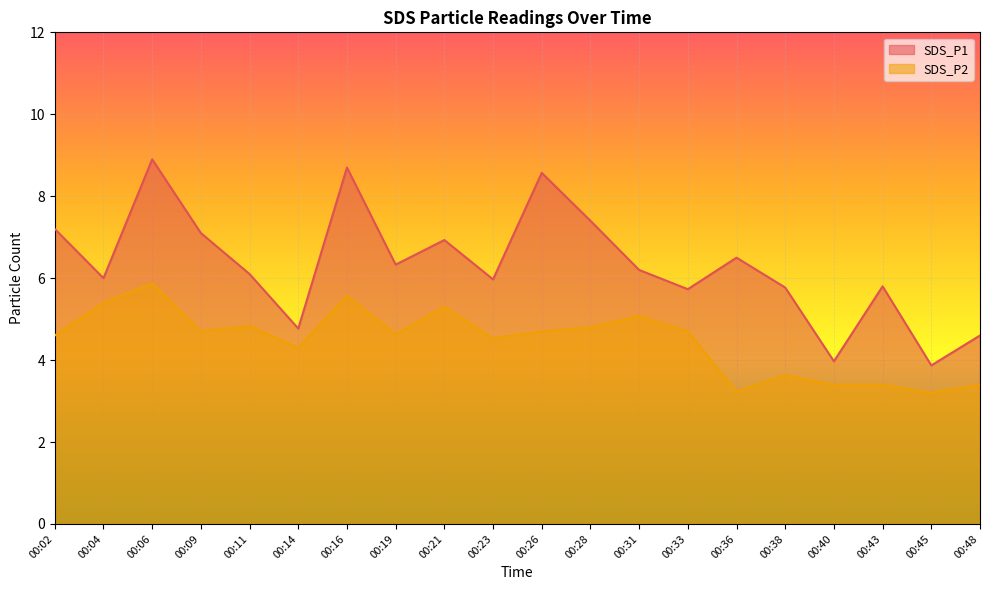

Rank the series by their average value, from highest to lowest.

SDS_P1, SDS_P2